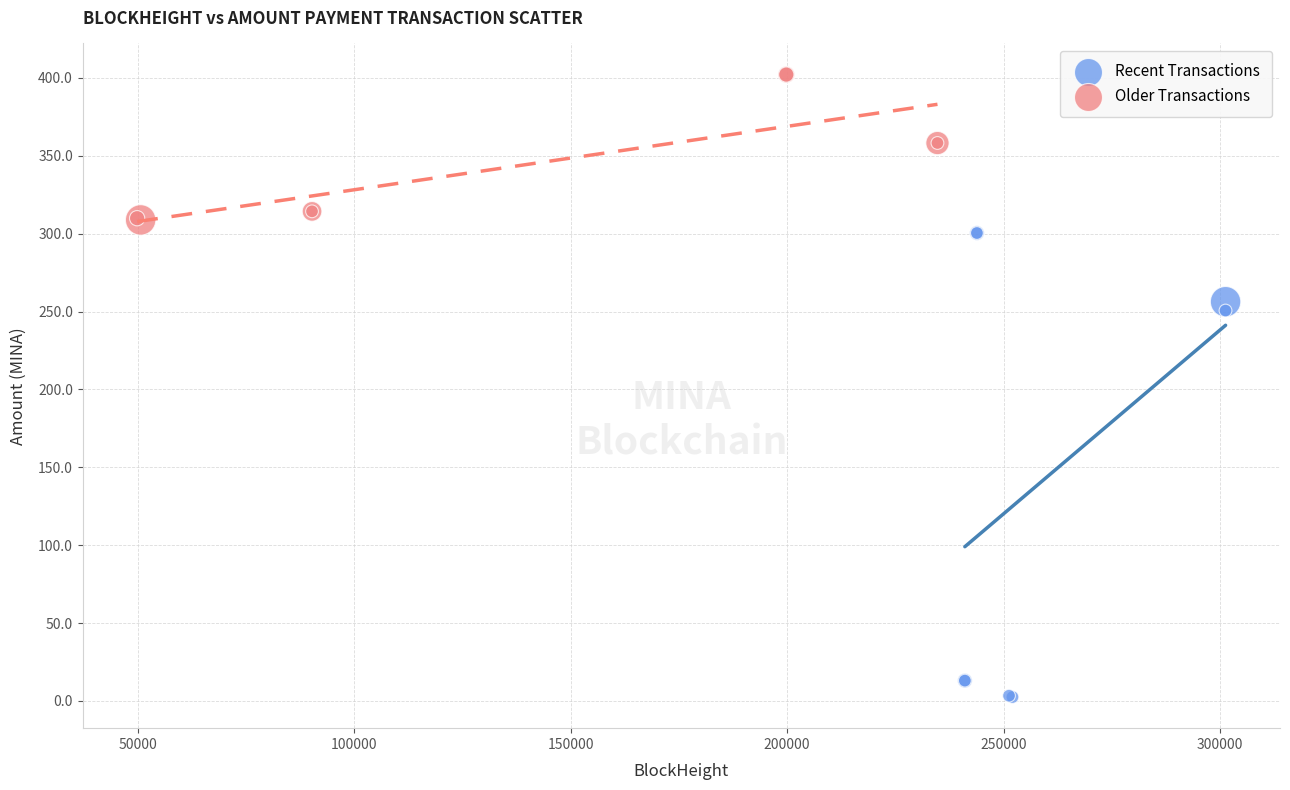

Which series reaches the minimum Y coordinate?

Recent Transactions